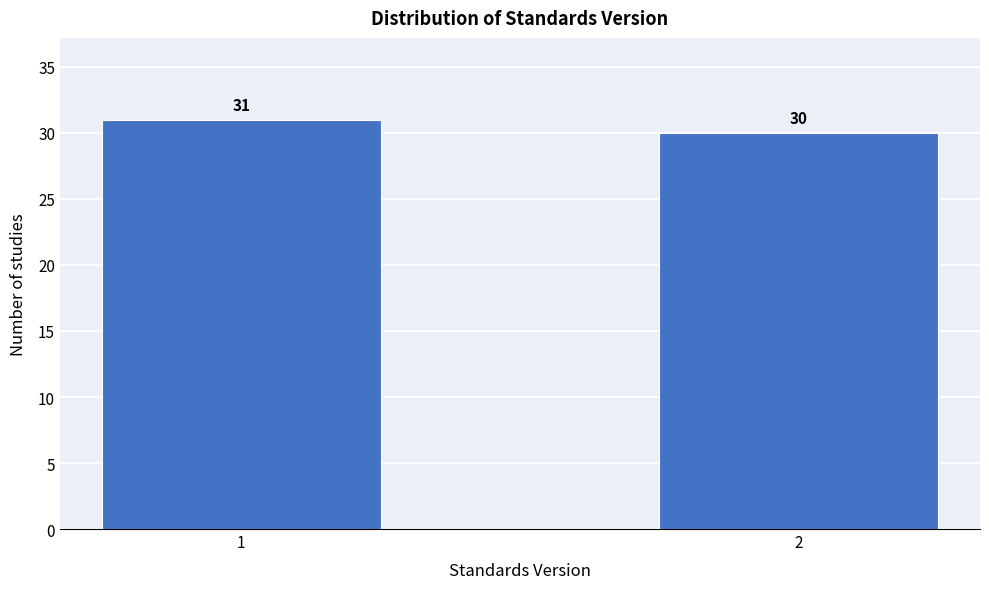

Reading left to right, transcribe all the data shown in this chart.

31	30